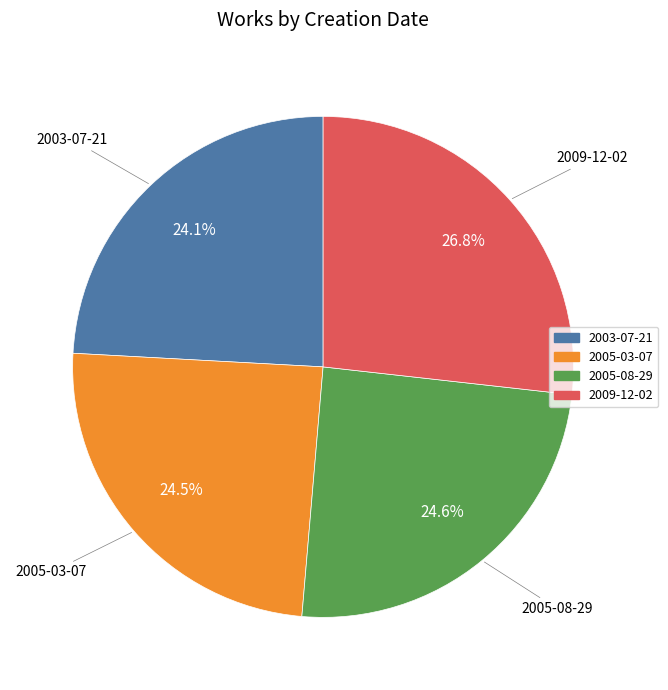

What percentage do 2005-08-29 and 2005-03-07 together represent?

49.1%